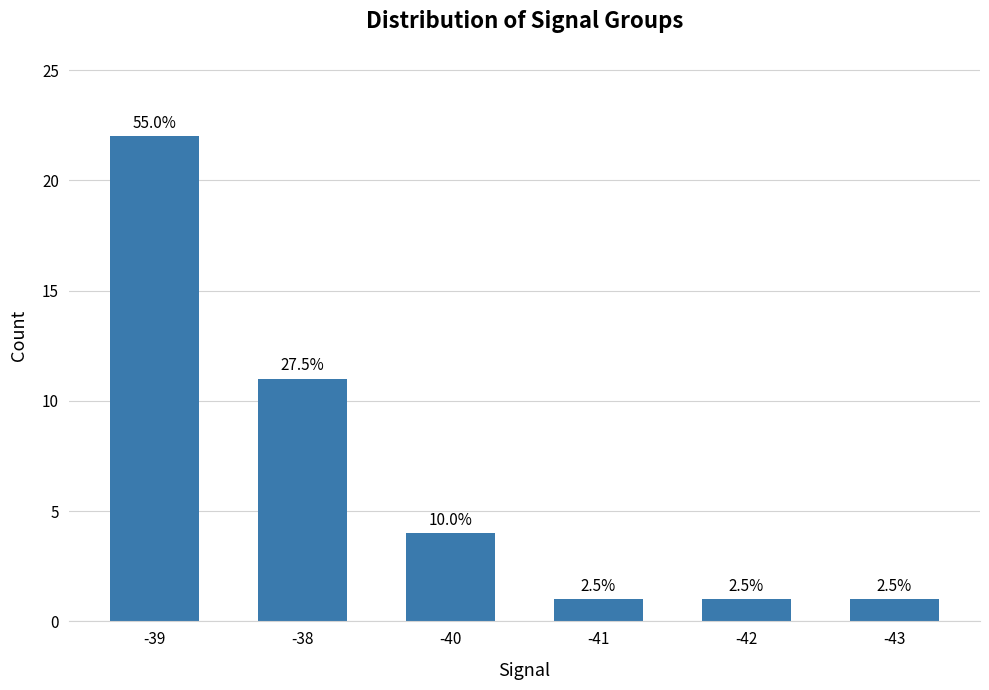

Rank the categories by value from lowest to highest.

-41, -42, -43, -40, -38, -39